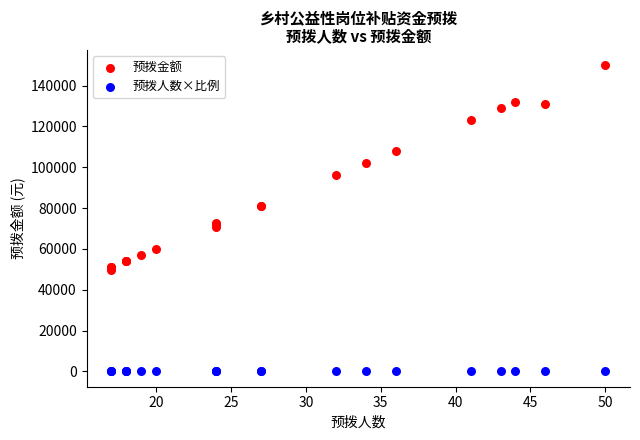

In the 预拨金额 series, what Y value is closest to 99900?

102000.0